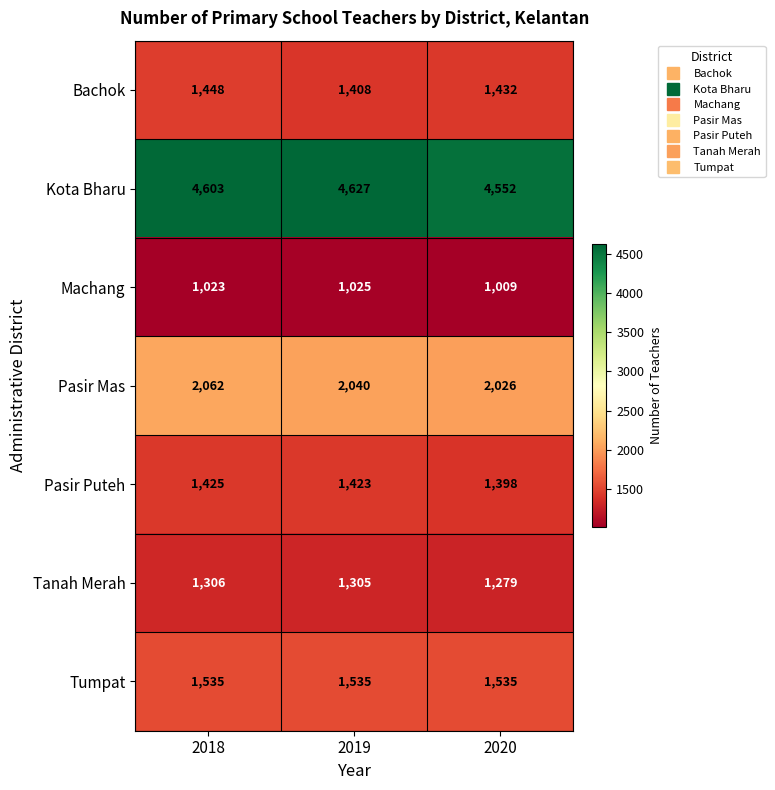

How many values in the Bachok series are below 1432?

1